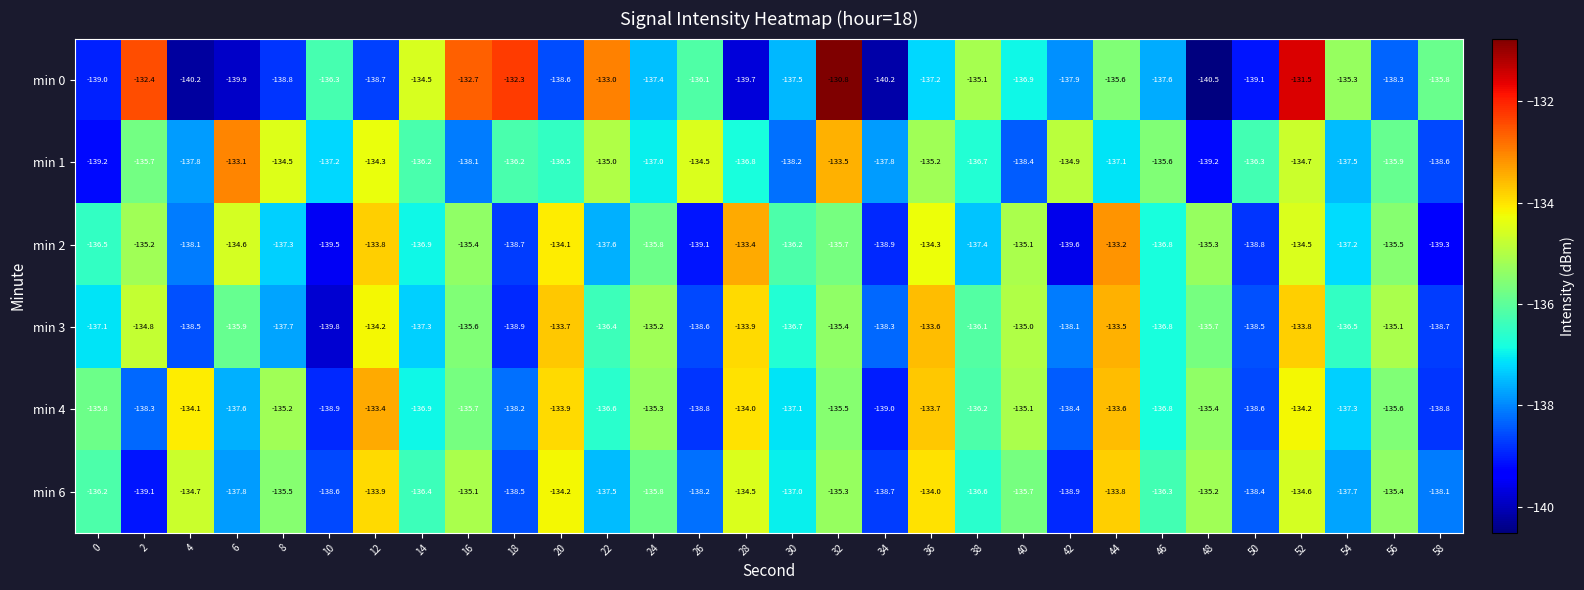

What is the spread (max minus min) of values at 44?

3.9